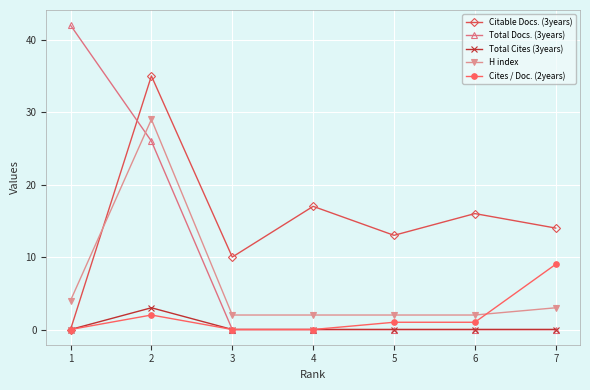

What are all the series names shown in the legend?

Citable Docs. (3years), Total Docs. (3years), Total Cites (3years), H index, Cites / Doc. (2years)